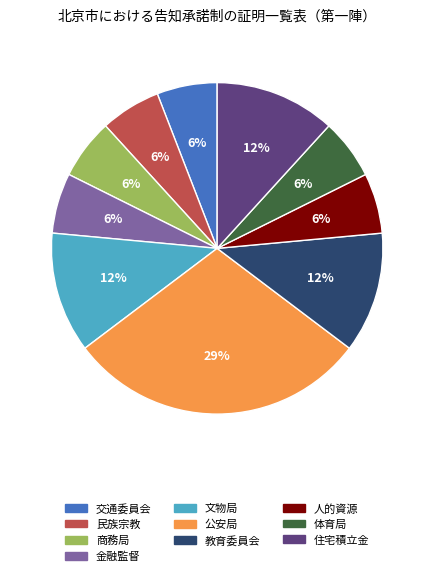

Combined, do 交通委員会 and 人的資源 account for over 50%?

No